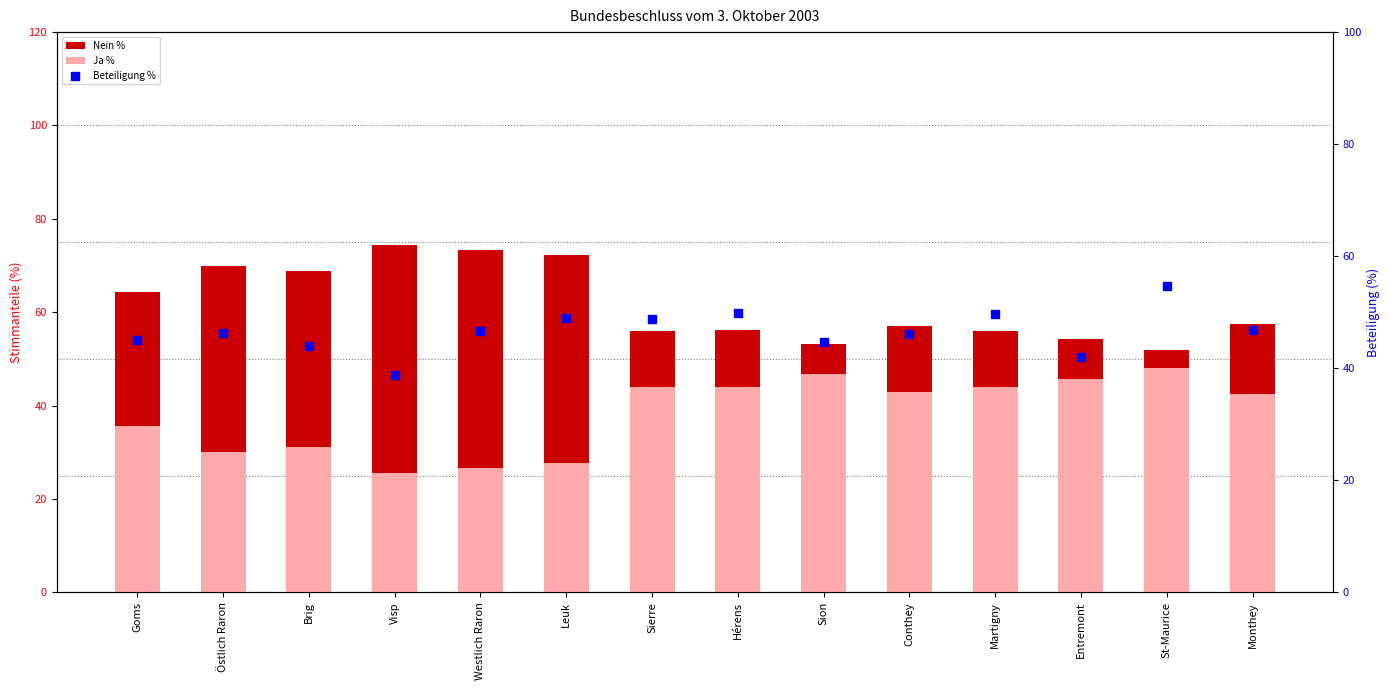

Which series contains the highest Y value?

Nein %